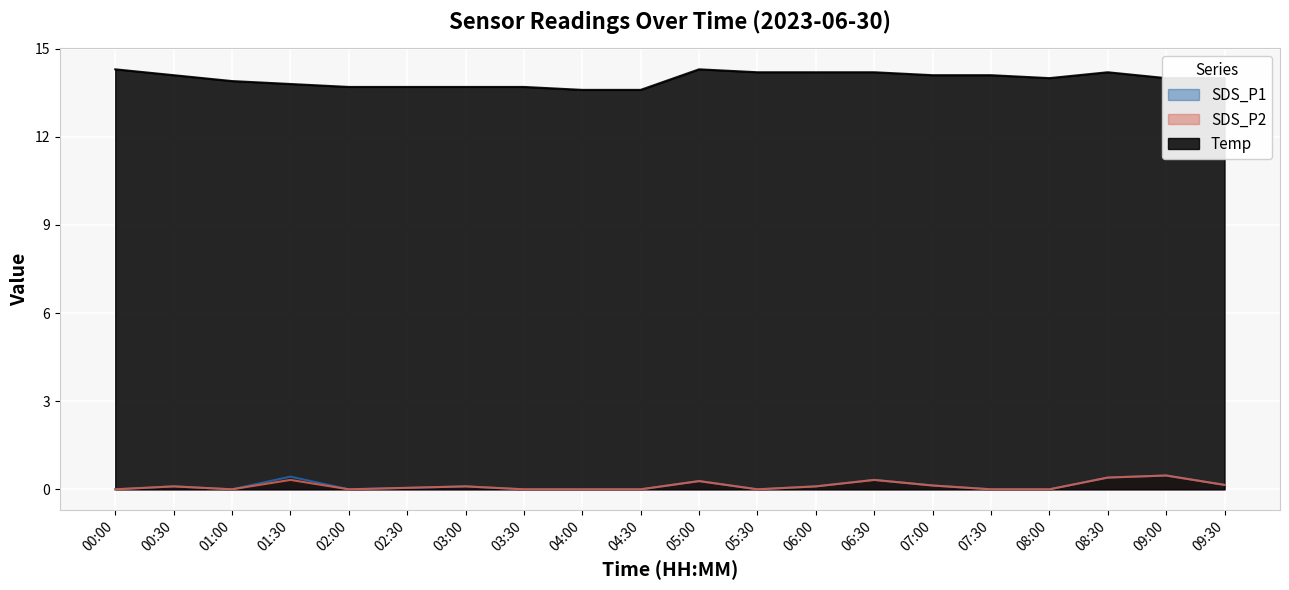

Where is the first local maximum for SDS_P1?

00:30